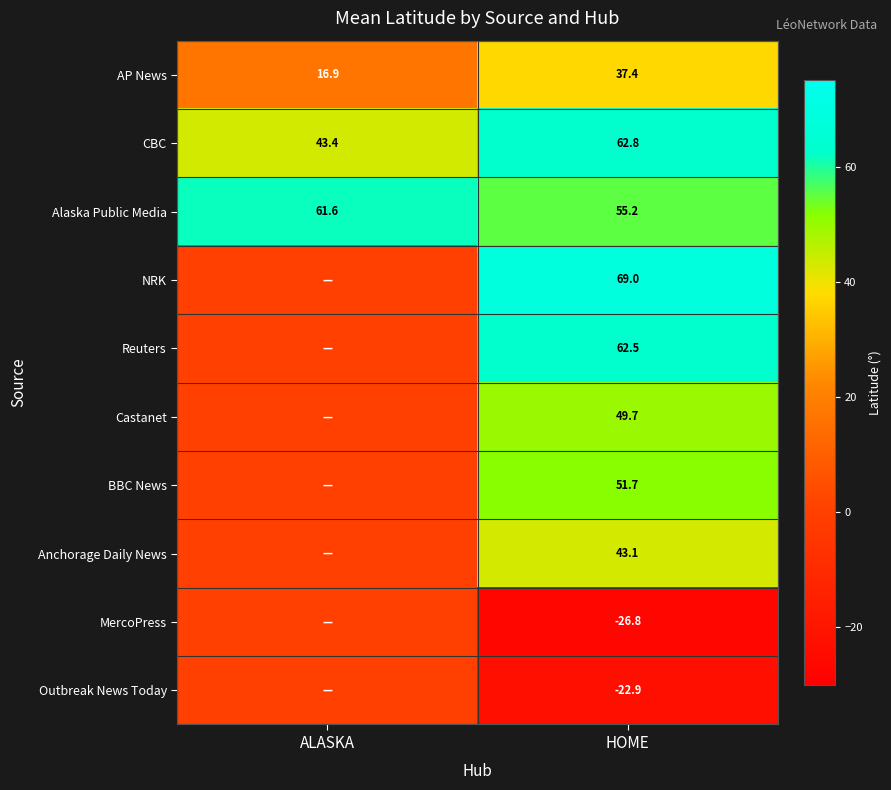

What is the difference between the Alaska Public Media values at HOME and ALASKA?

6.4